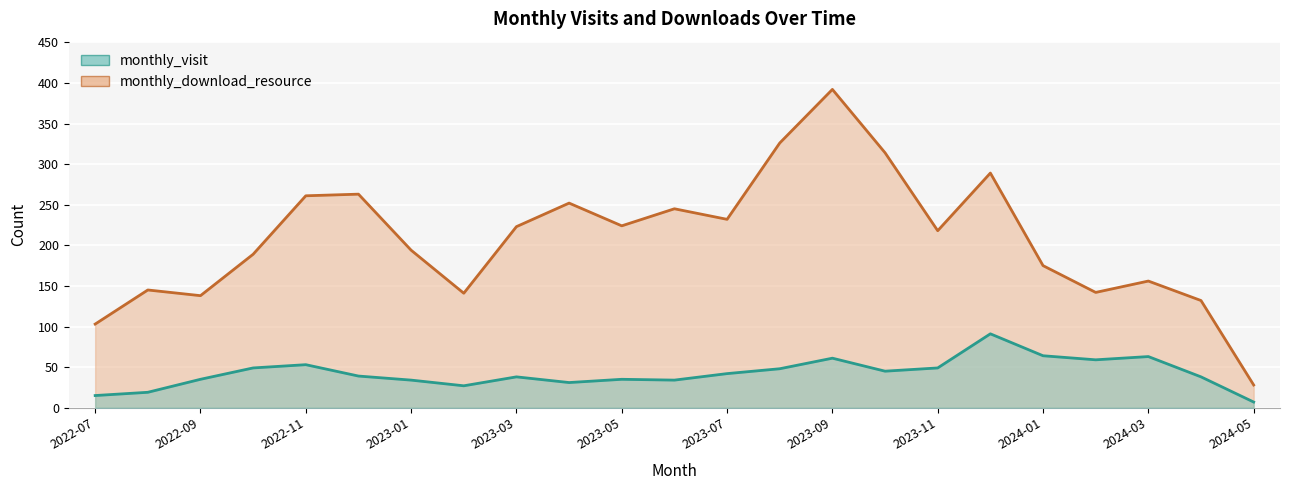

True or false: monthly_visit and monthly_download_resource intersect in this chart.

False